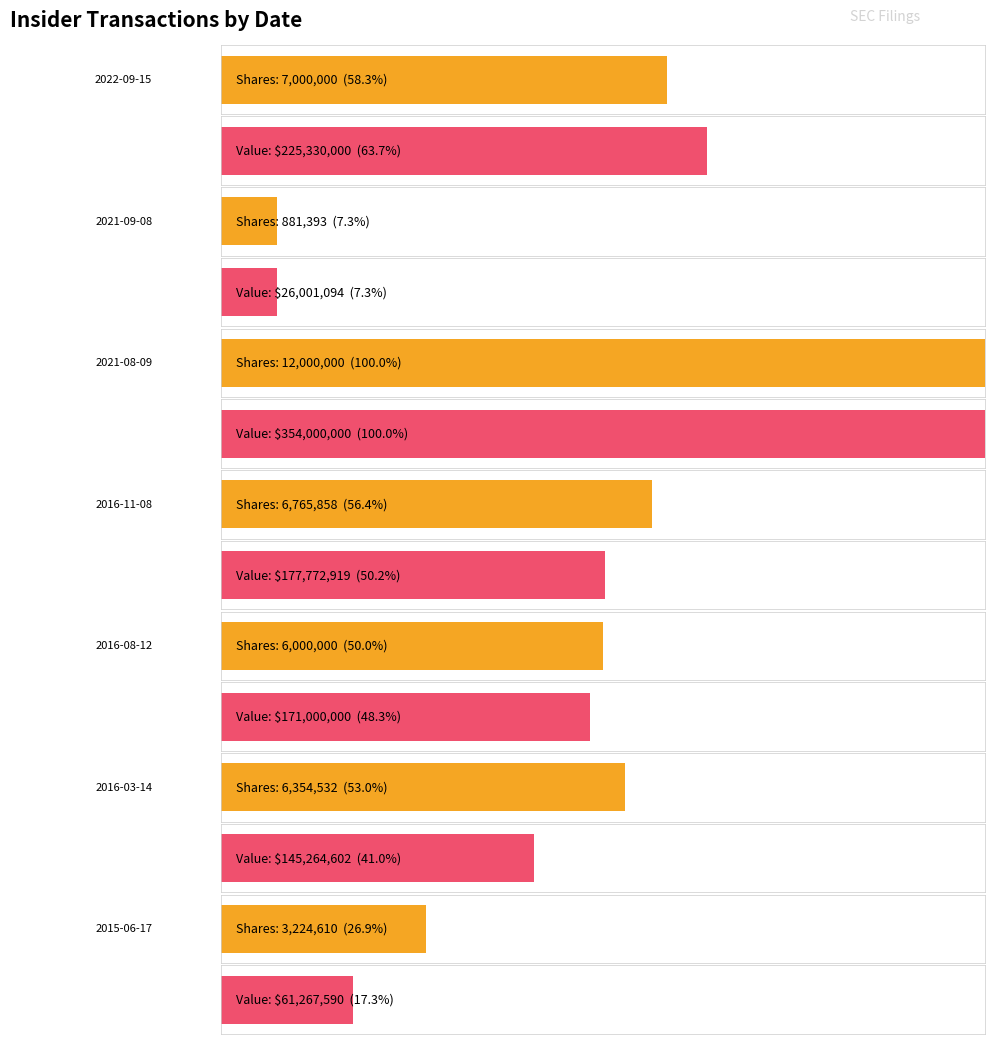

What are all the series names shown in the legend?

transactionShares, transactionValue